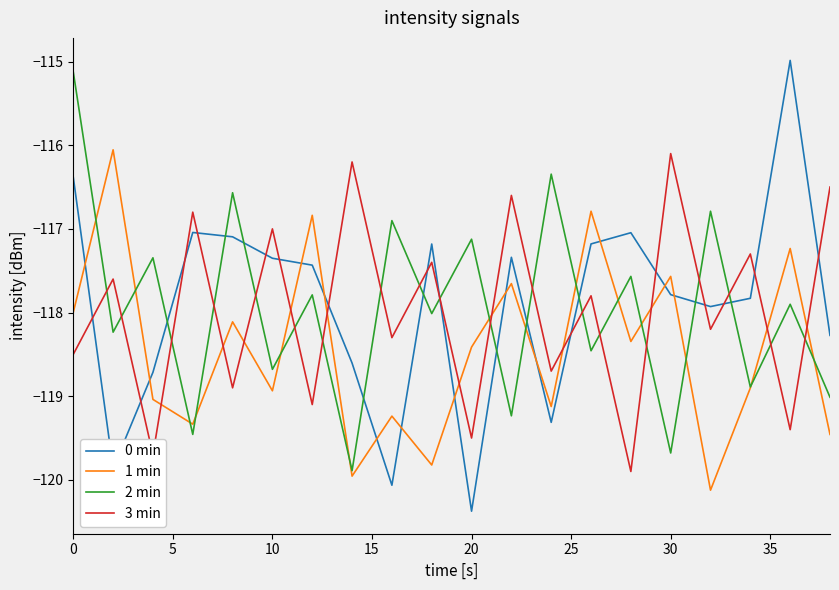

How many times do 2 min and 3 min cross each other?

19